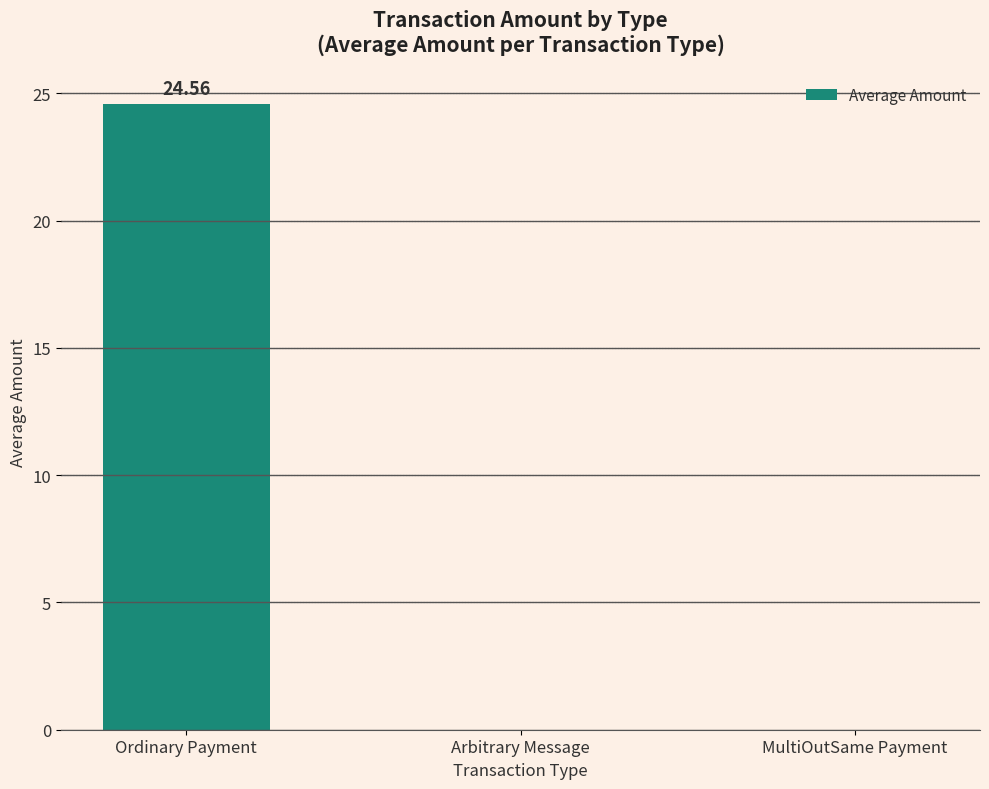

Which has a higher value, MultiOutSame Payment or Ordinary Payment?

Ordinary Payment